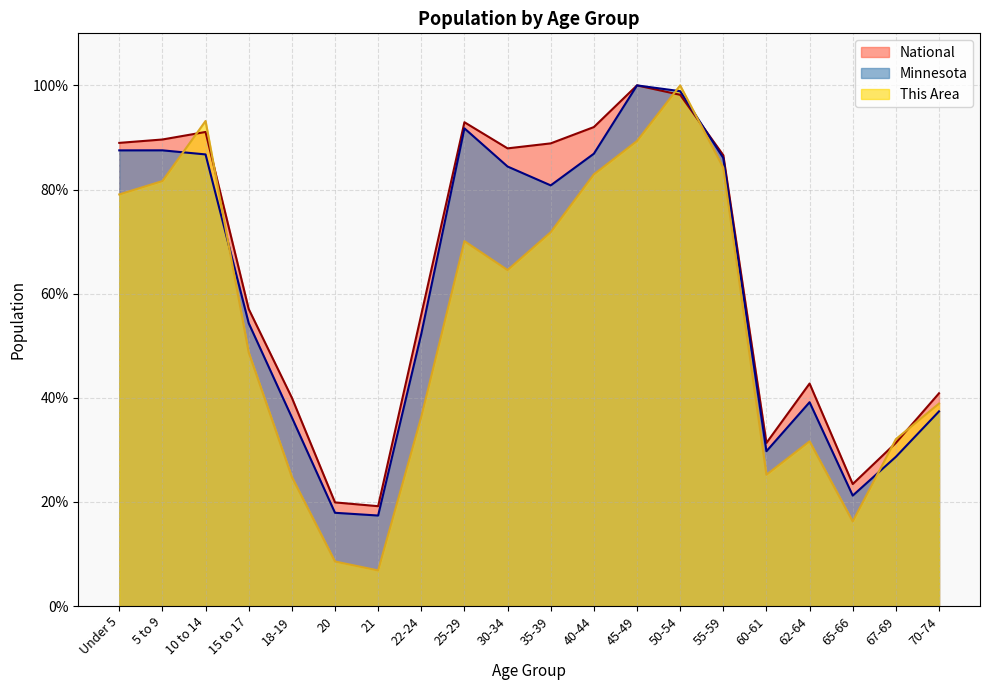

How many distinct data groups are displayed?

3